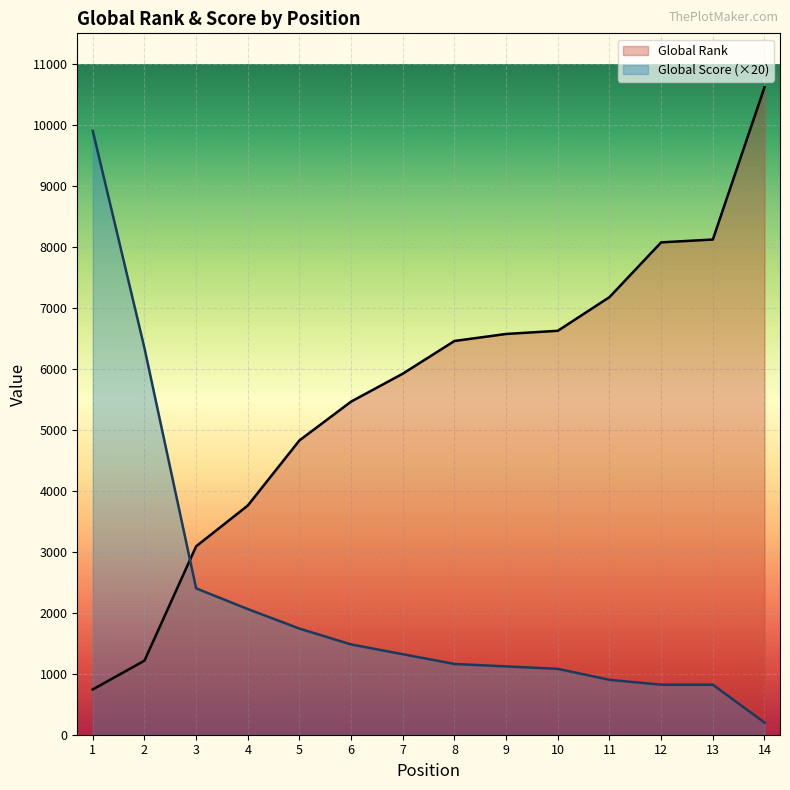

What is the greatest value displayed?

10616